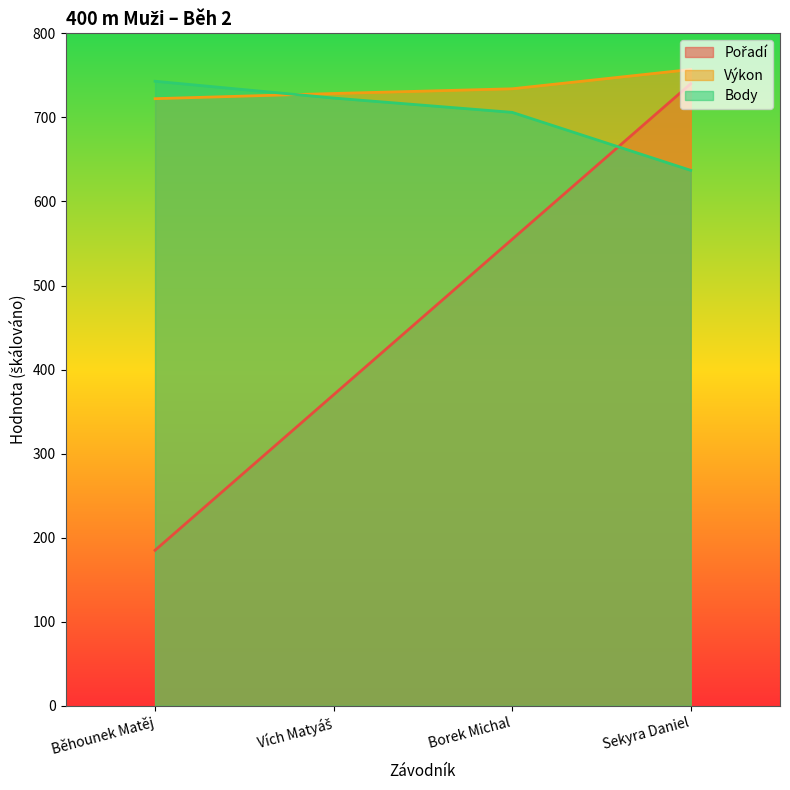

How many data points in Pořadí are less than 555?

2